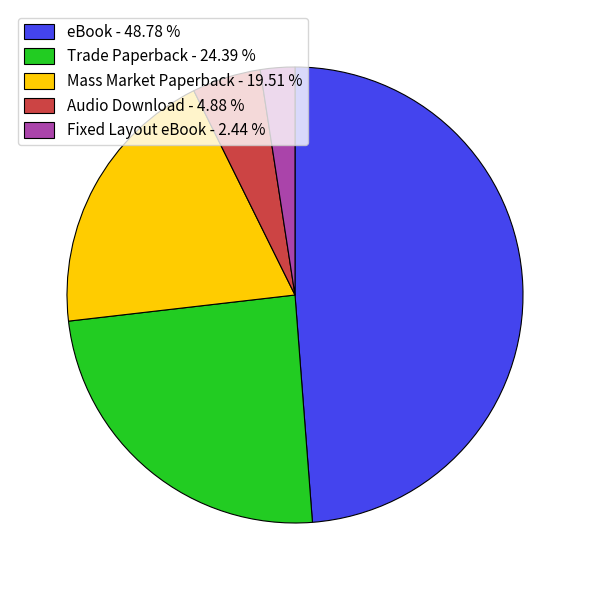

Between Trade Paperback - 24.39 % and eBook - 48.78 %, which is larger?

eBook - 48.78 %